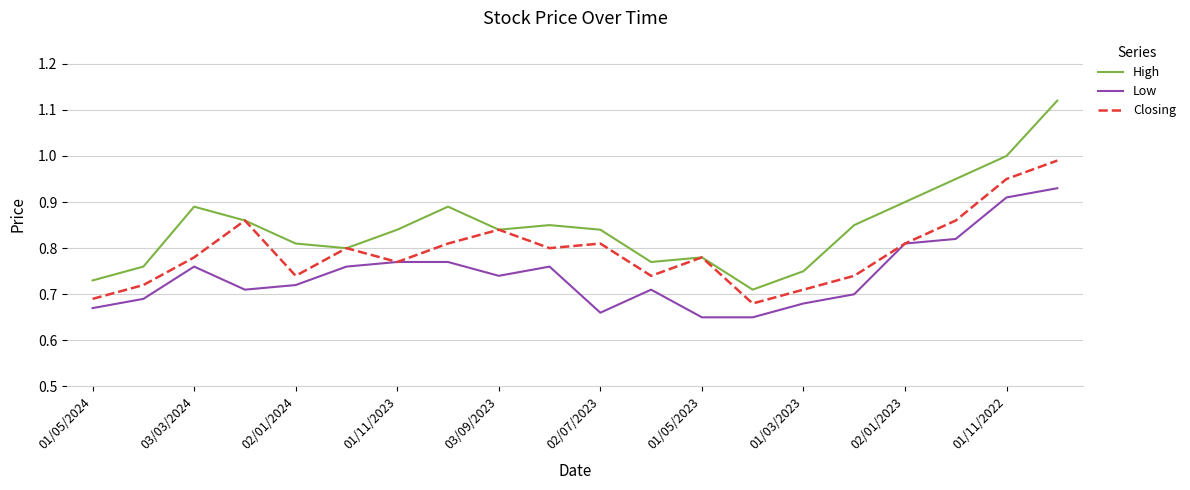

How many interior local valleys does the Closing series have?

5